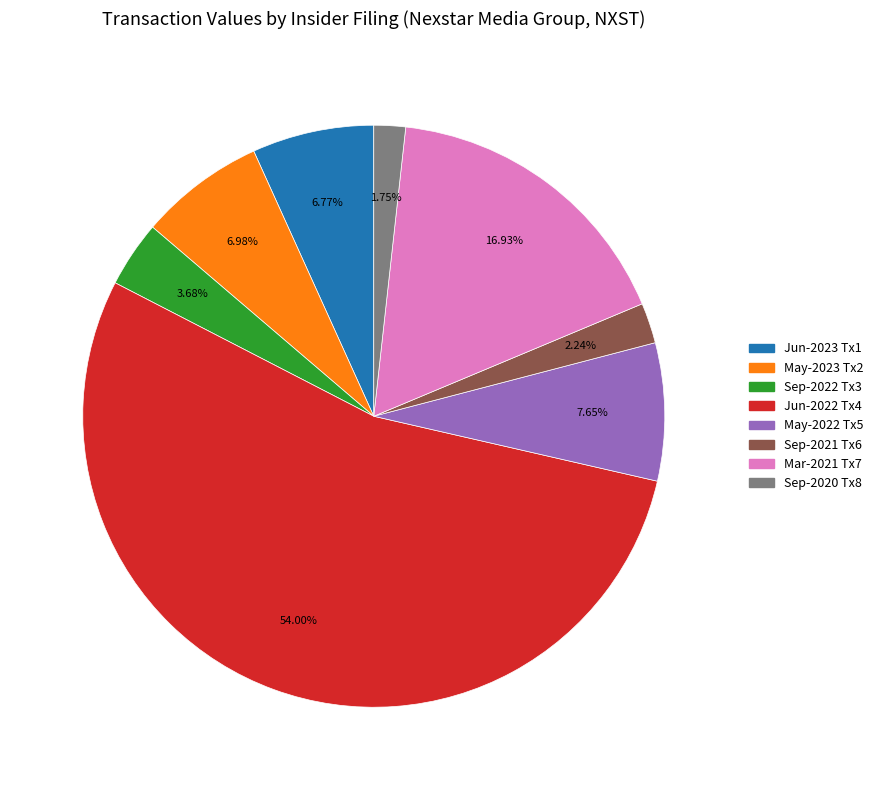

How many segments does this pie chart have?

8